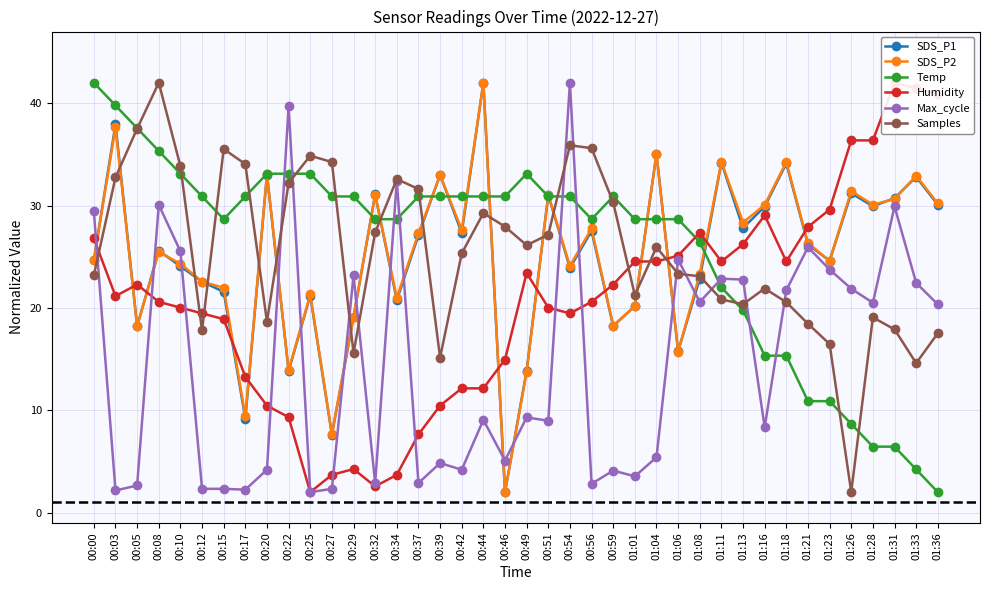

What is the label of the 30th point from the left?

01:11